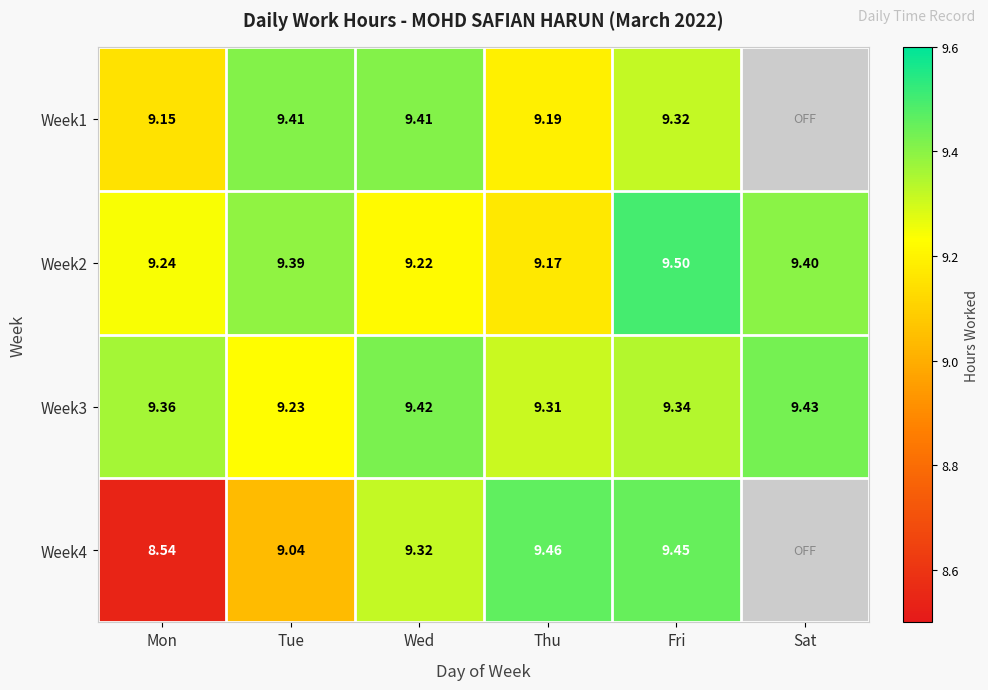

What is the difference between the highest and lowest values at Fri?

0.2